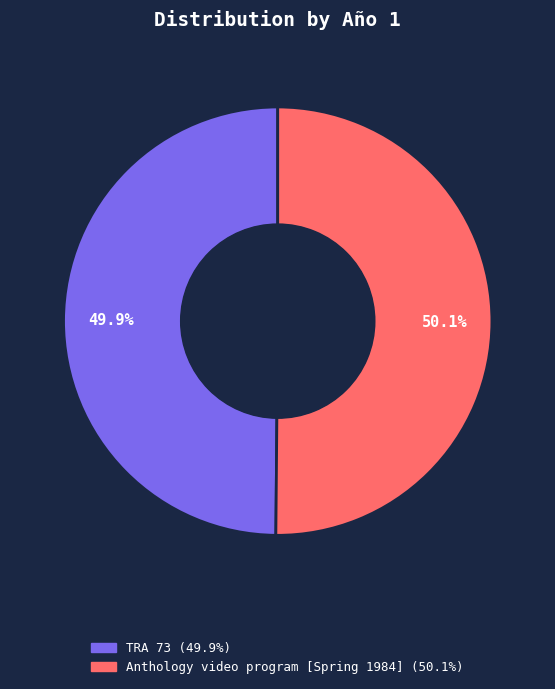

Count the number of slices in the pie.

2